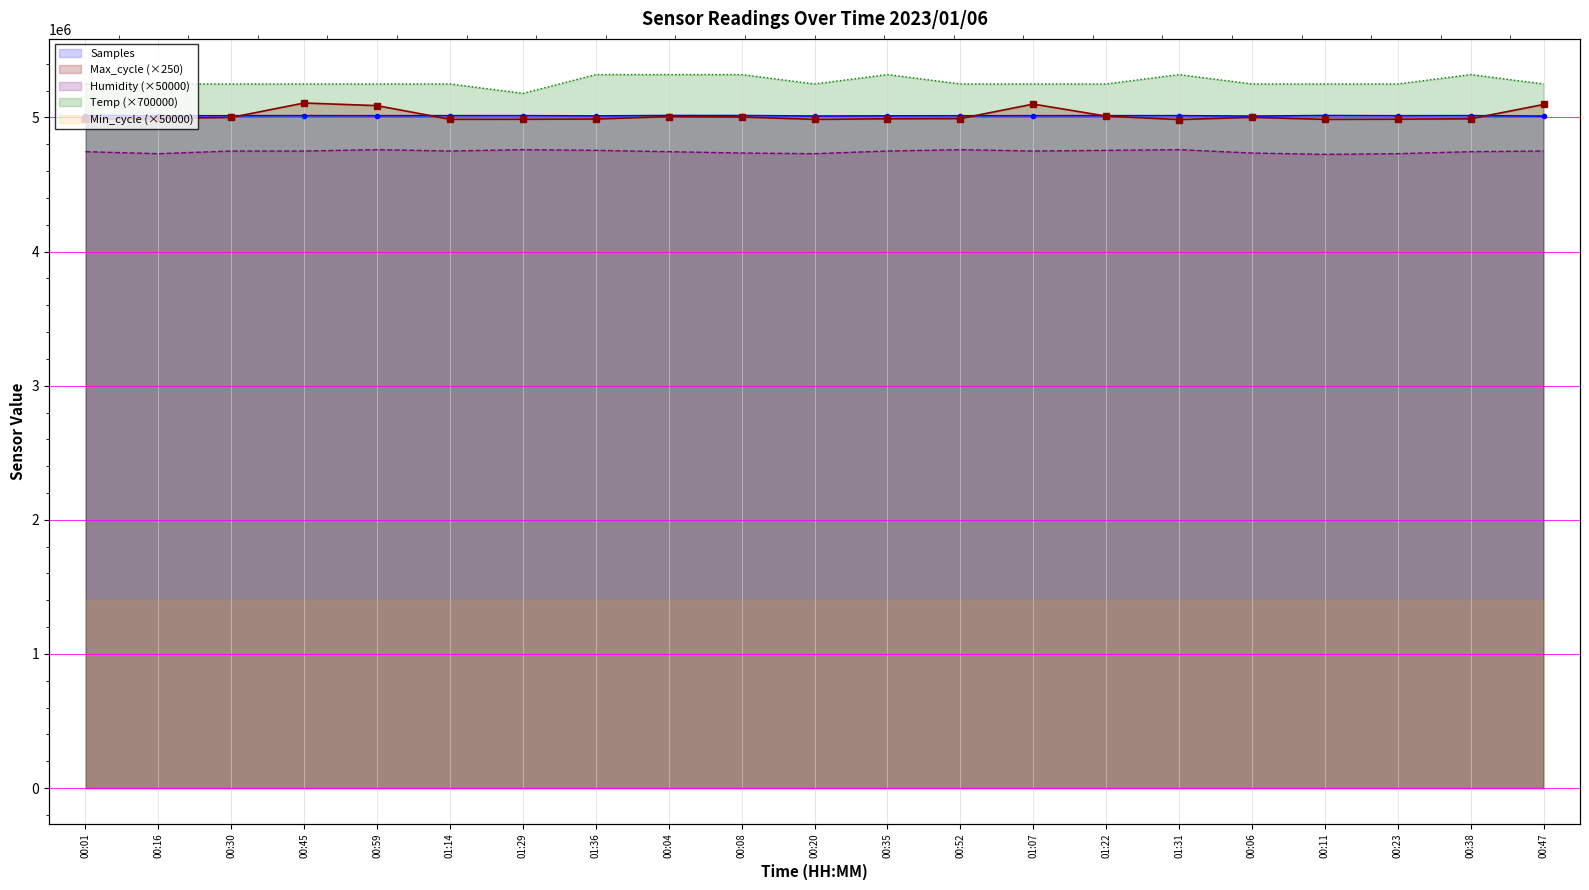

At which category does Max_cycle reach its first local peak?

00:45